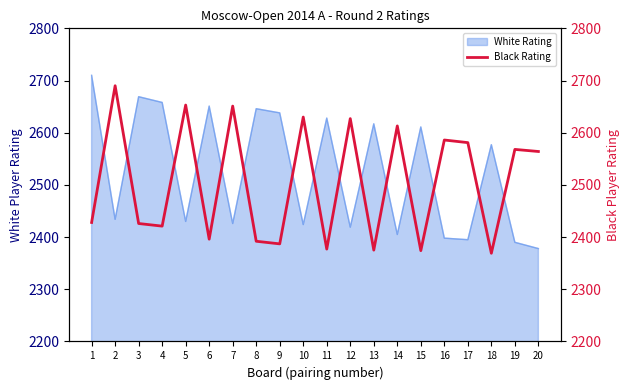

True or false: White Rating has a value of 1204 at 13.

False